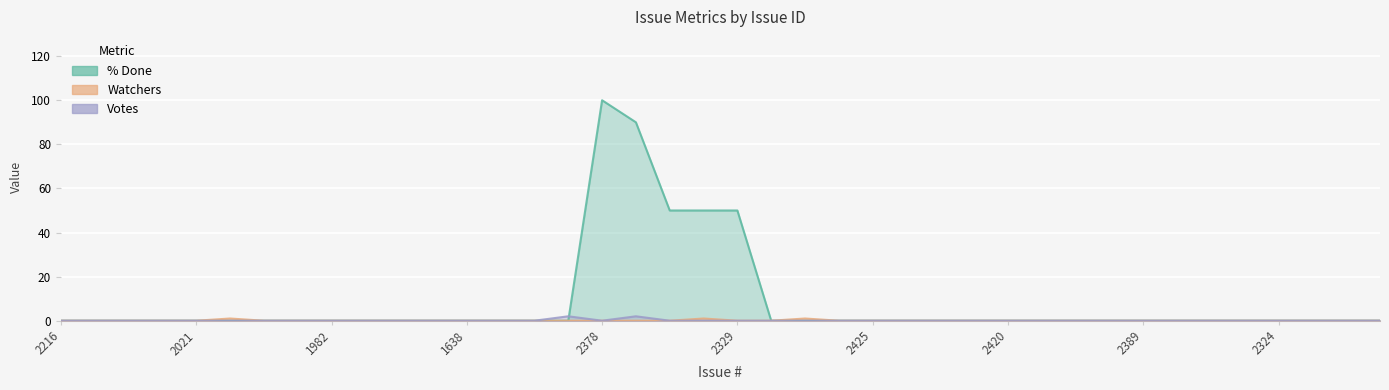

True or false: Votes has more than 1 points higher than both neighbors.

True